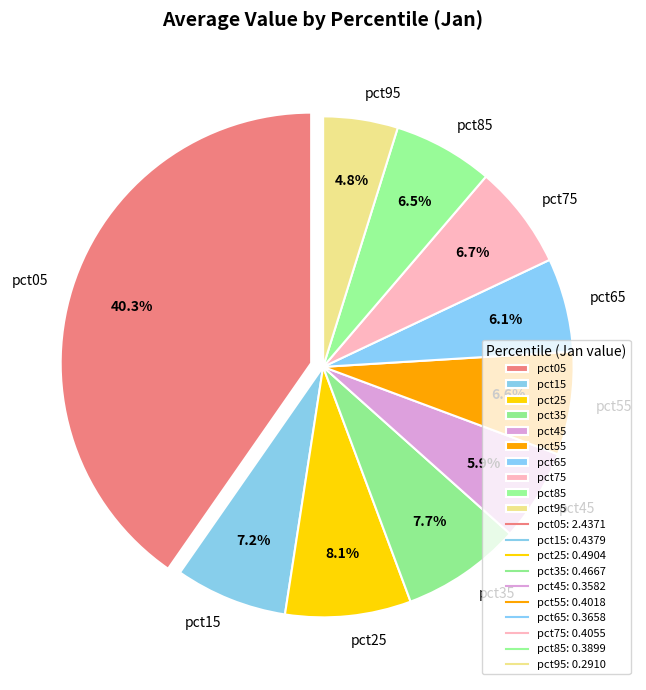

To the nearest percent, what portion does pct25 represent?

8%